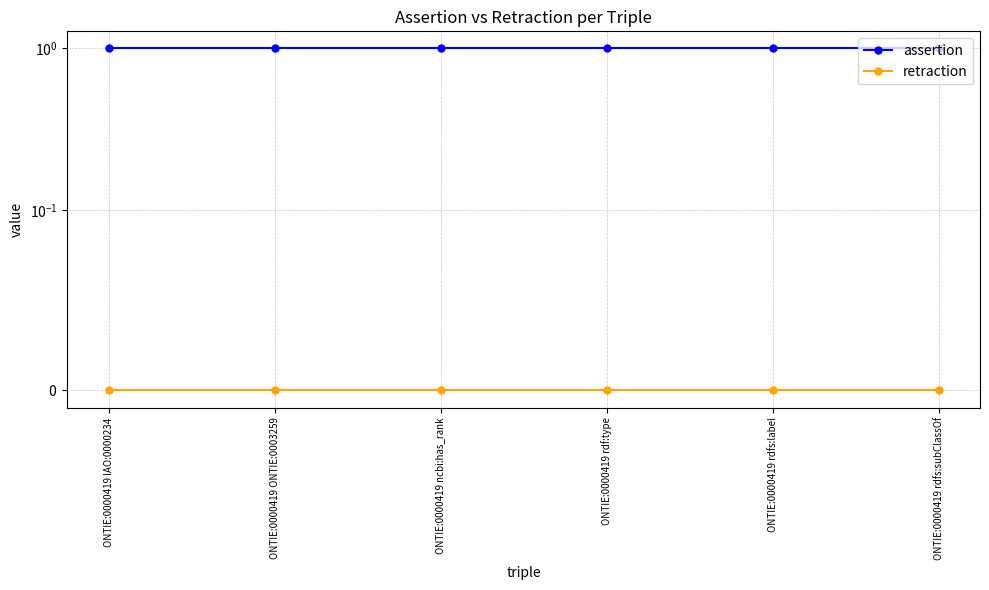

How many lines are shown in the chart?

2